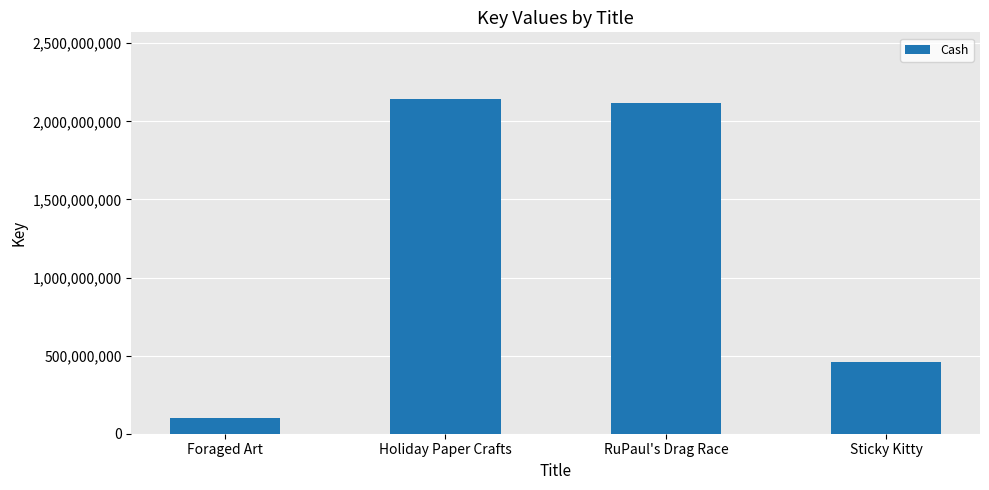

The value at Foraged Art is 21174976. True or false?

False